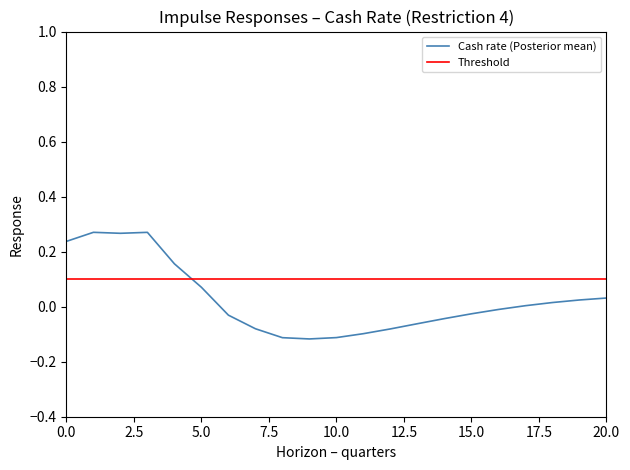

How many intersections are there between Threshold and Cash rate (Posterior mean)?

1